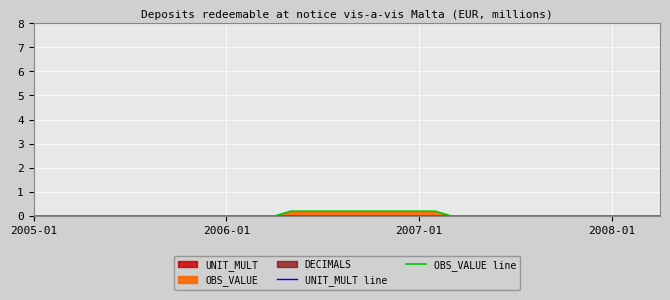

What is the greatest value displayed?

0.2